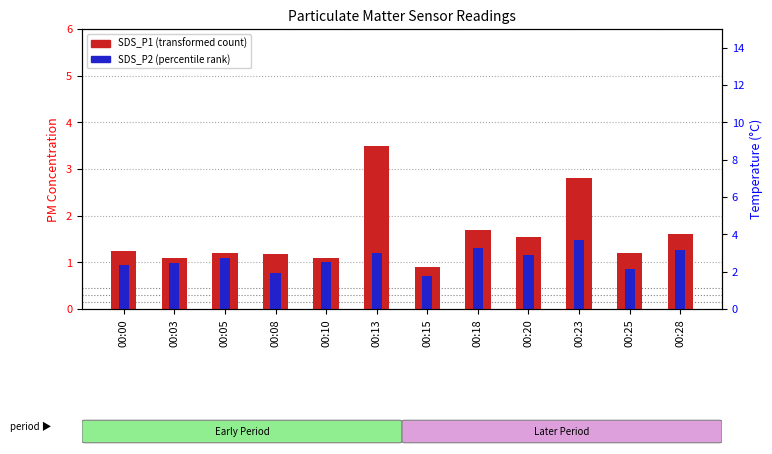

What is the difference between the maximum and second lowest values in the SDS_P2 (percentile rank) series?

0.7